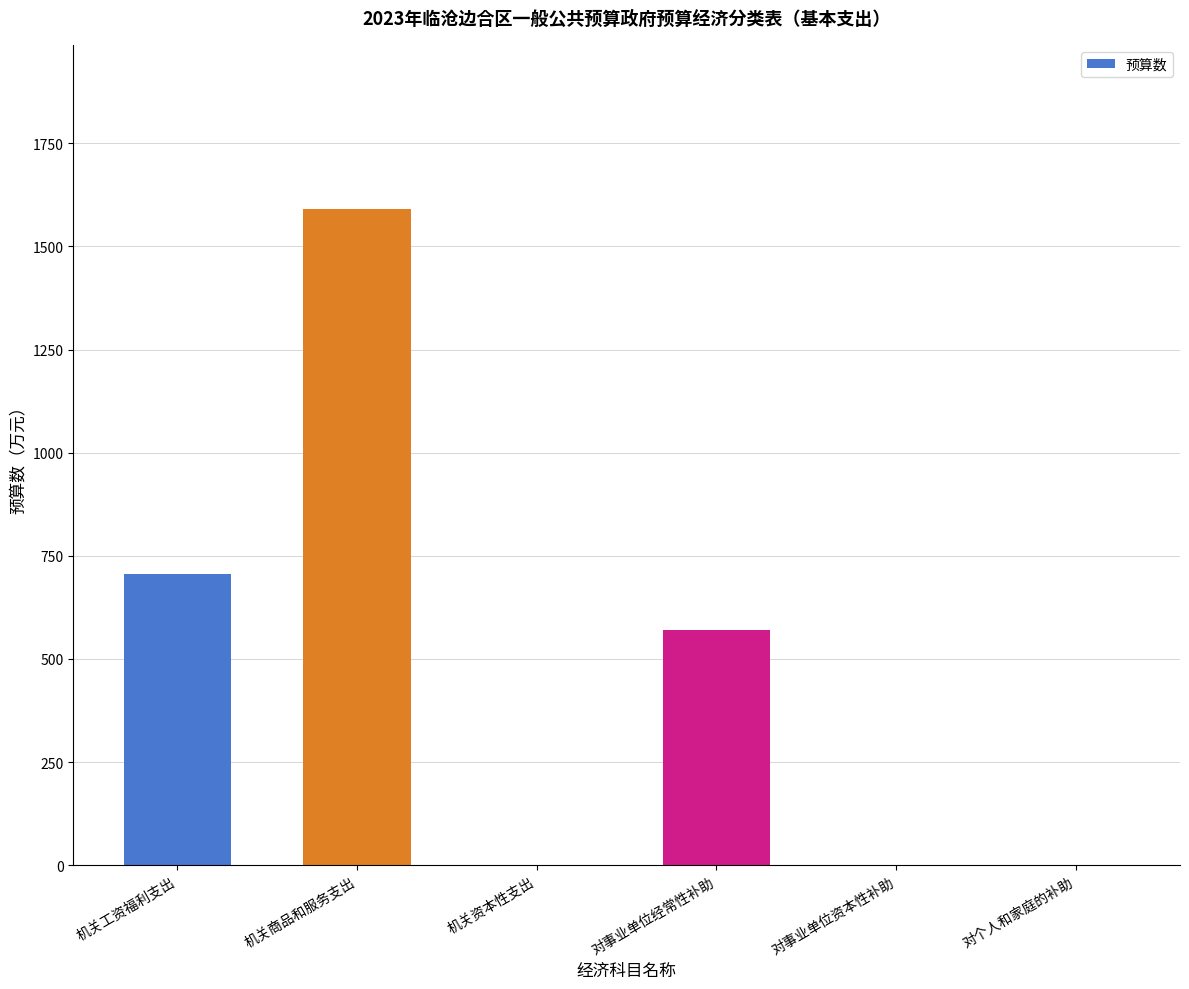

What is the maximum value shown in the chart?

1591